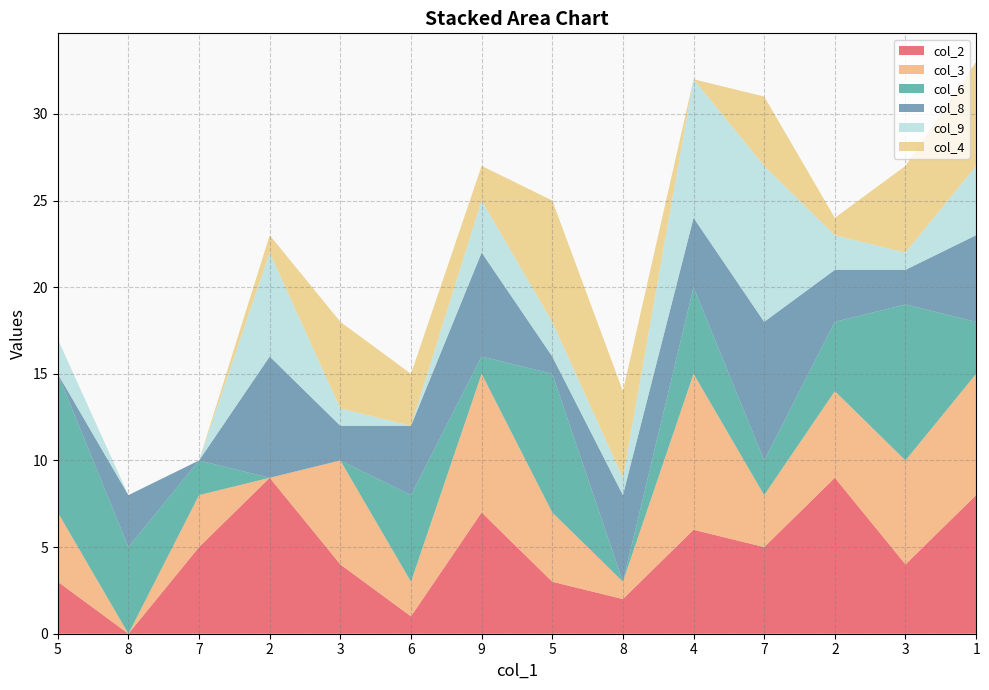

True or false: col_3 and col_9 intersect in this chart.

True